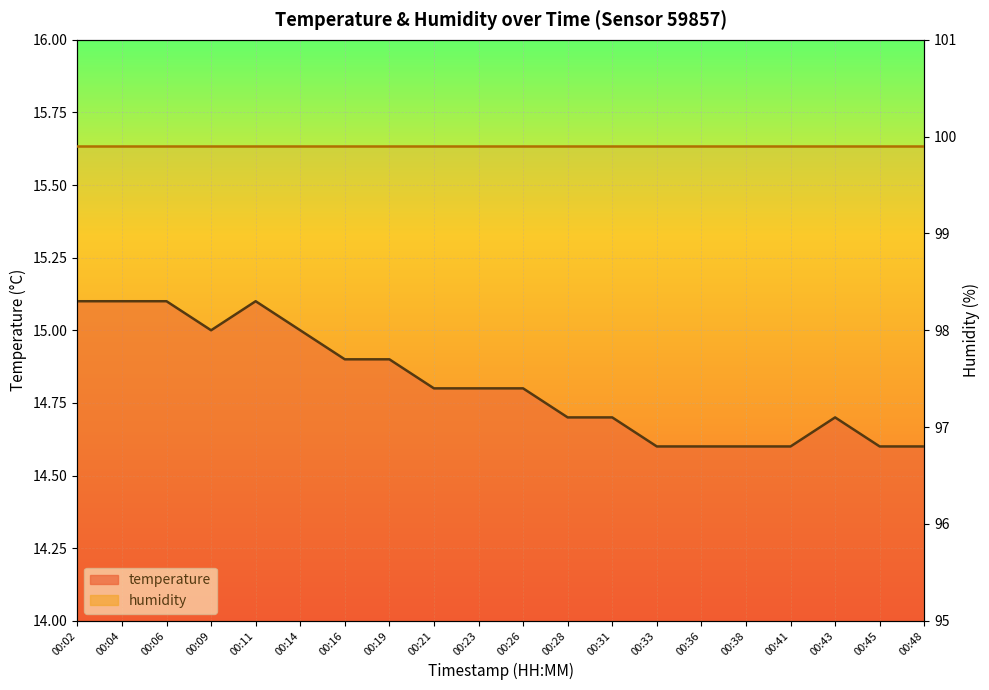

The value at 00:09 is 26.0. True or false?

False